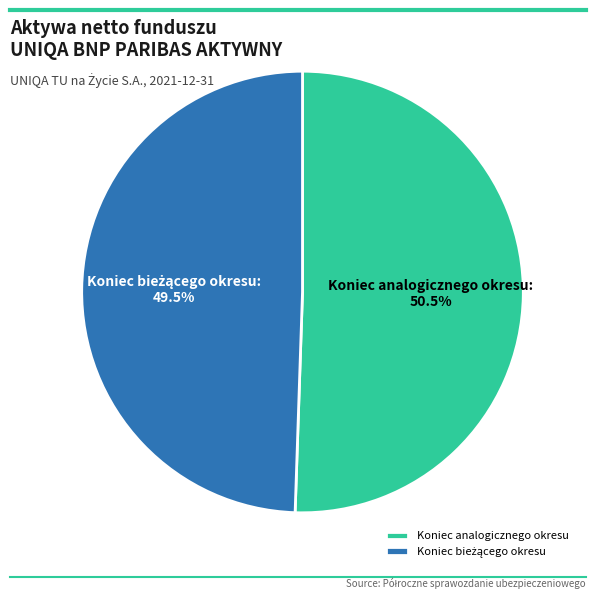

Which slice is the largest?

Koniec analogicznego okresu